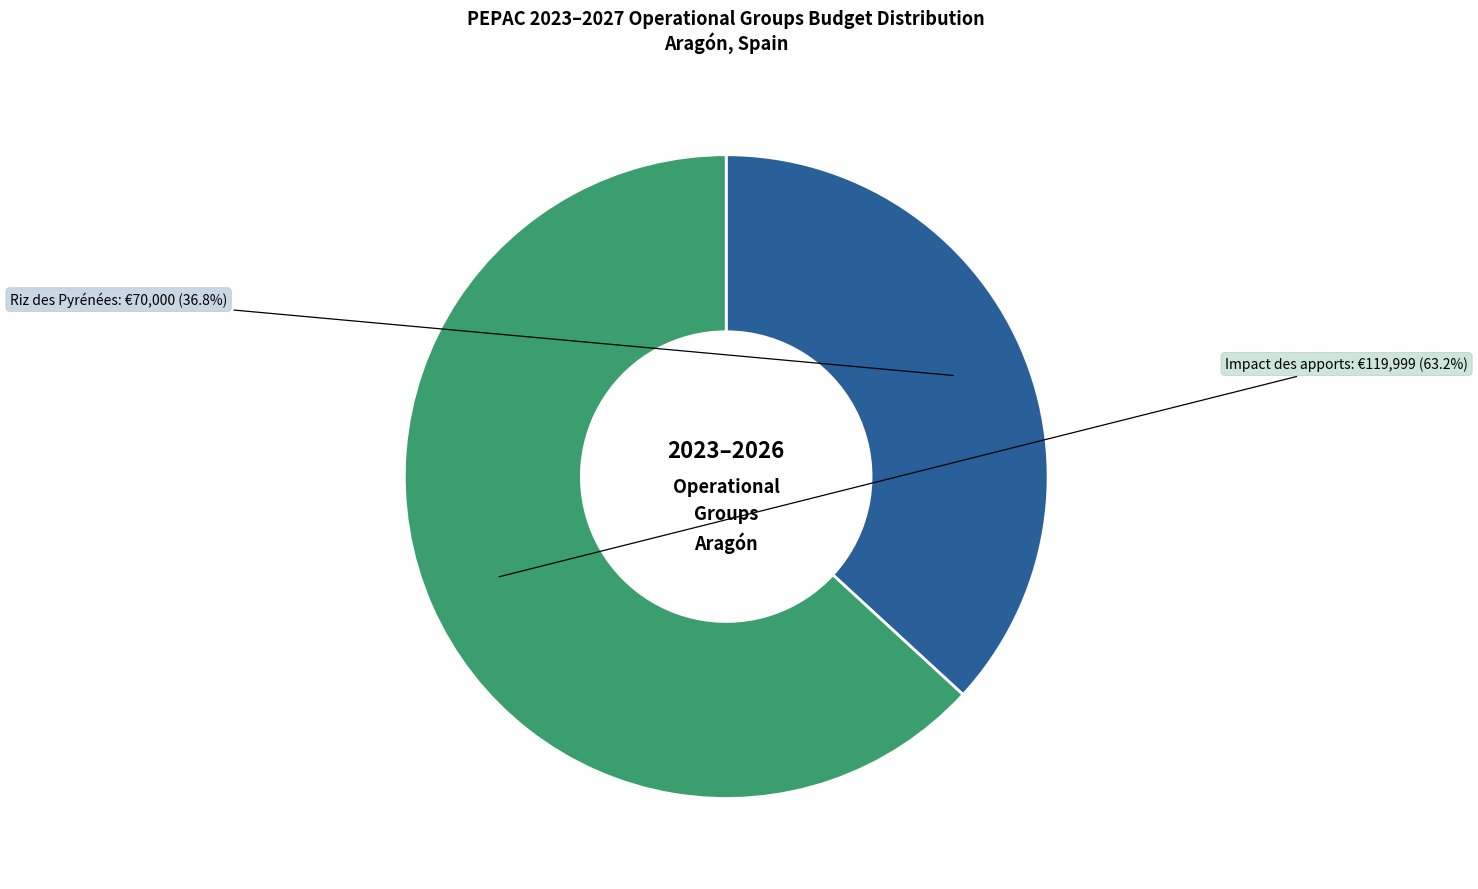

Does any single category account for the majority?

Yes